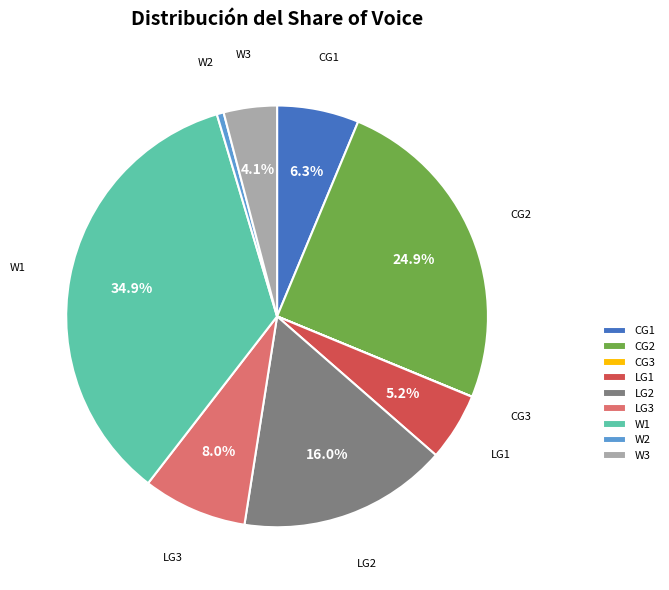

To the nearest percent, what percentage of the pie is CG2?

25%